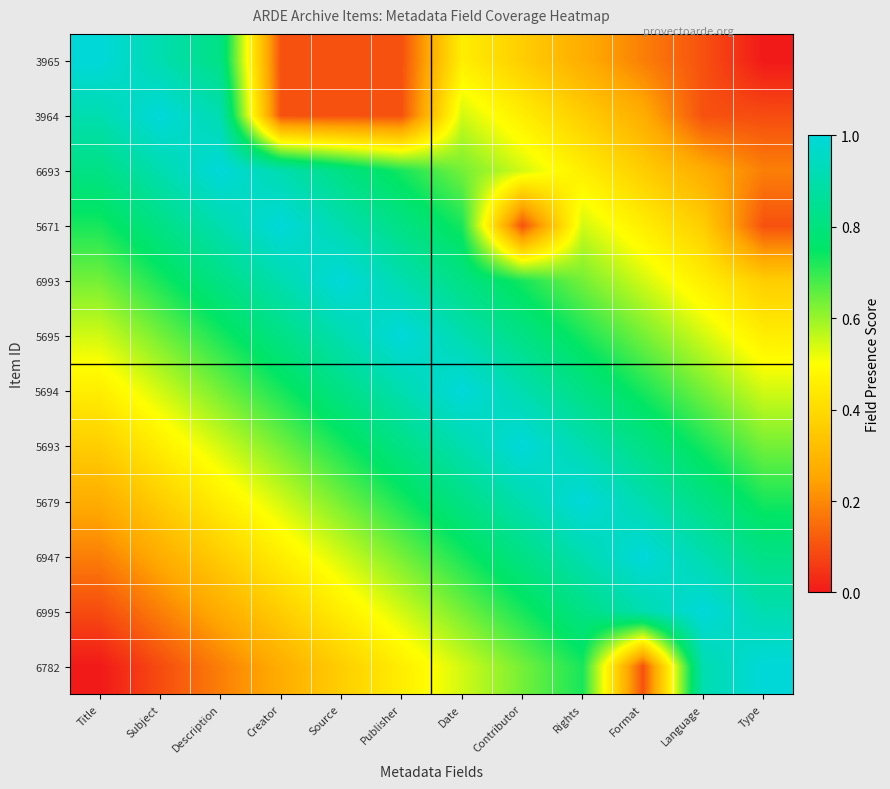

Which label corresponds to the smallest value in the chart?

Type